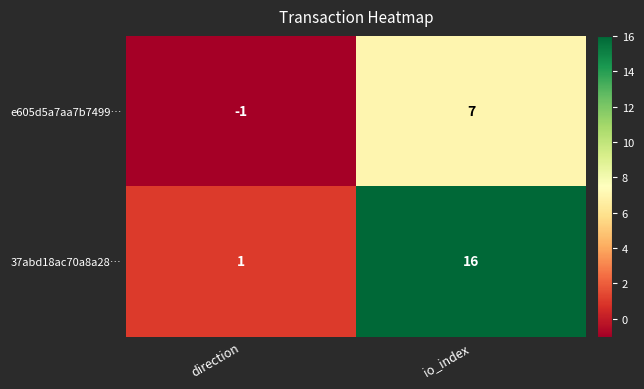

List the series in order of their peak value, lowest first.

e605d5a7aa7b7499…, 37abd18ac70a8a28…